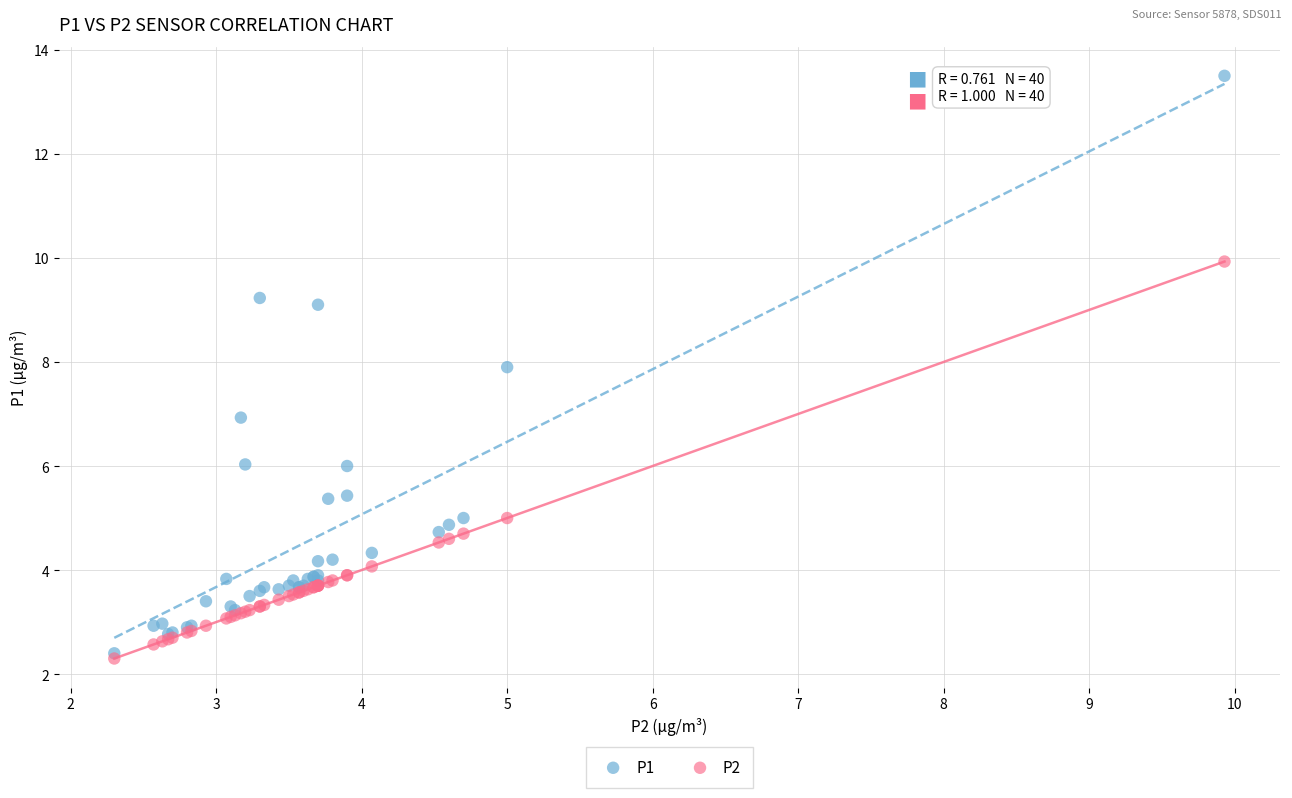

Which series reaches the maximum Y coordinate?

P1